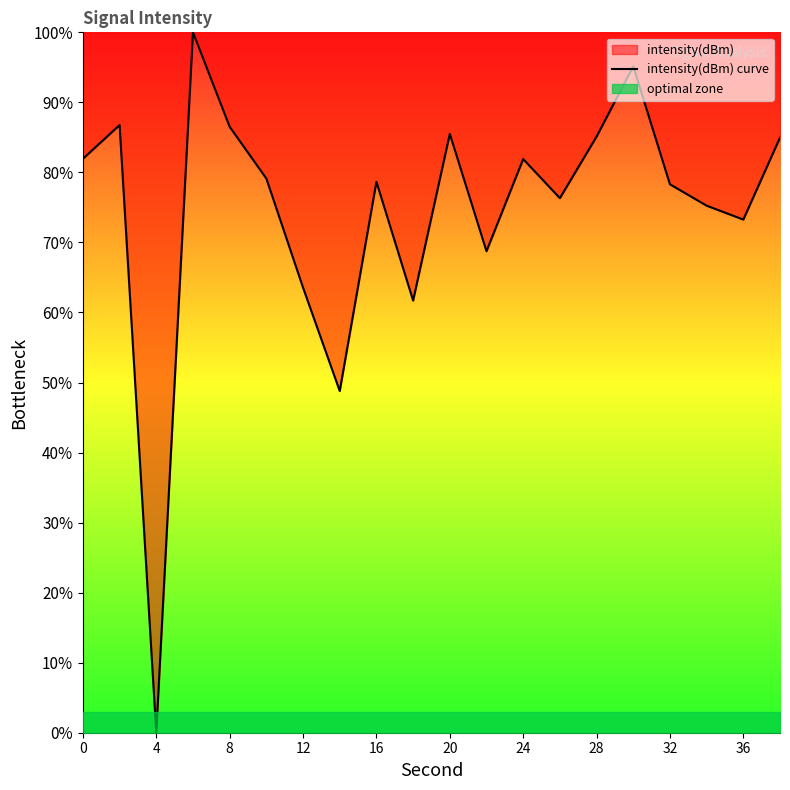

How many lines are shown in the chart?

1